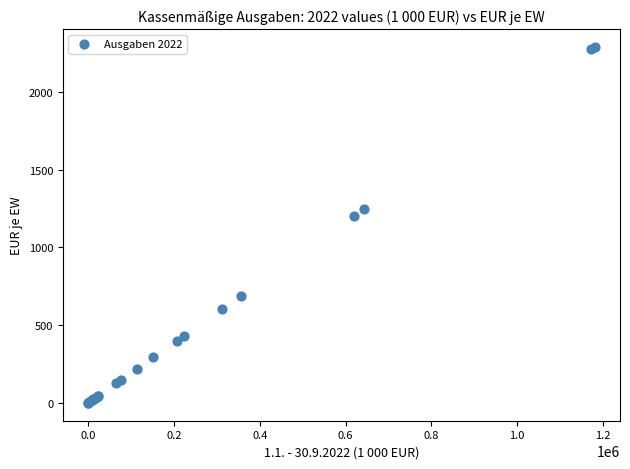

What Y value in the scatter plot is closest to 1144?

1202.5